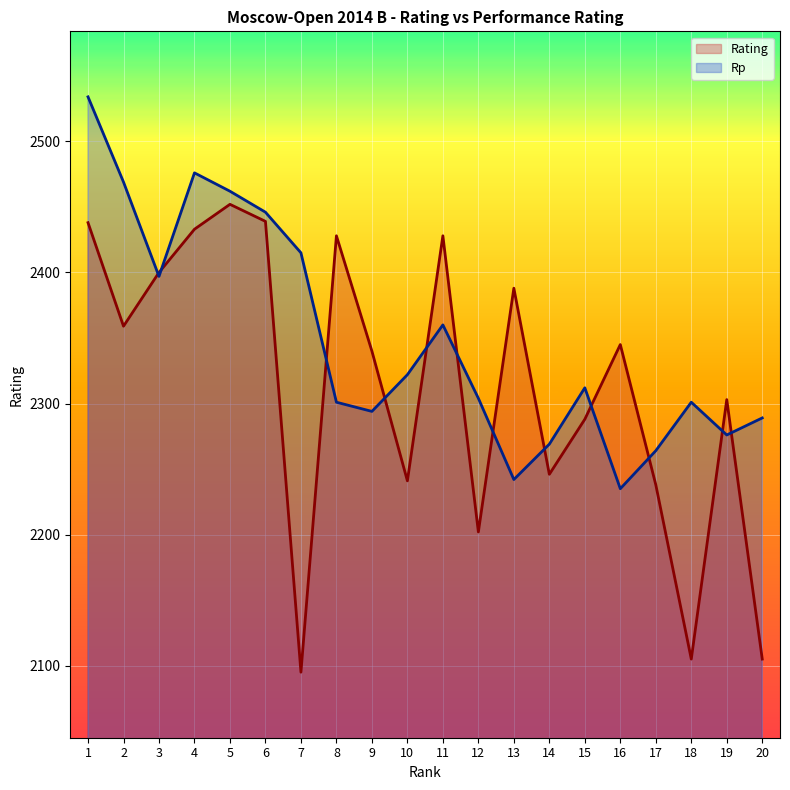

What is the value of the Rp point at the 3rd from the left?

2397